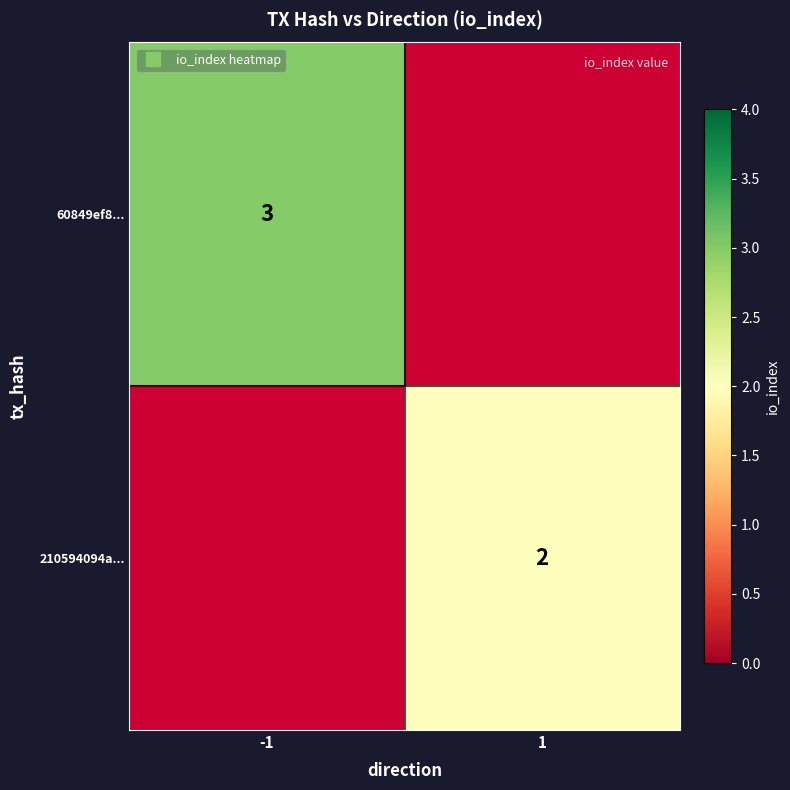

What is the highest value of the 60849ef8... series?

3.0